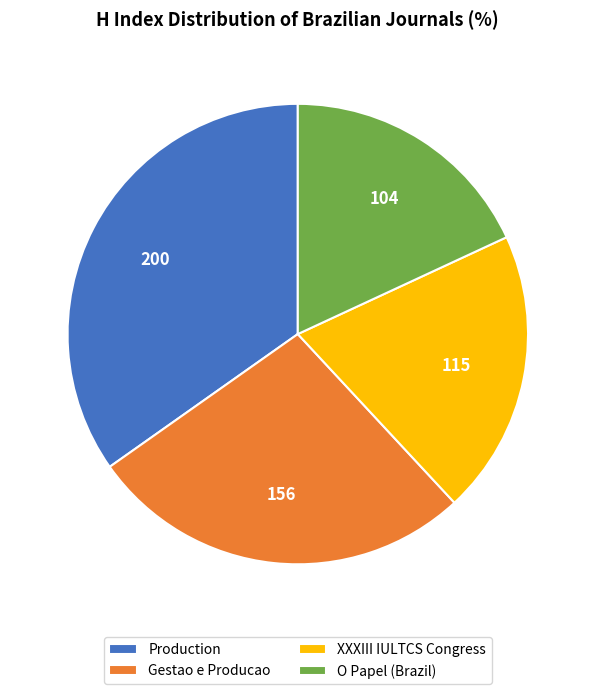

Which has a higher value, Production or Gestao e Producao?

Production